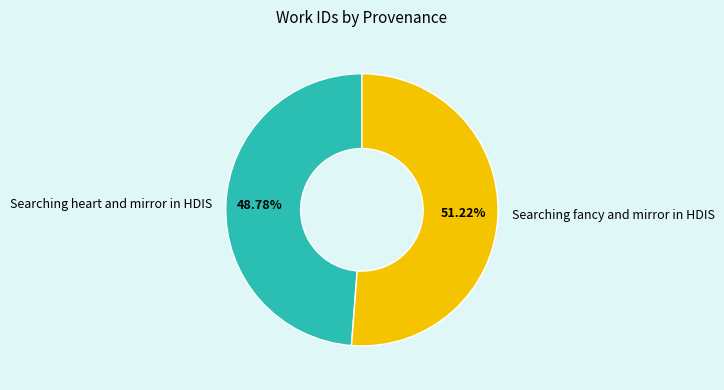

Between Searching fancy and mirror in HDIS and Searching heart and mirror in HDIS, which is larger?

Searching fancy and mirror in HDIS